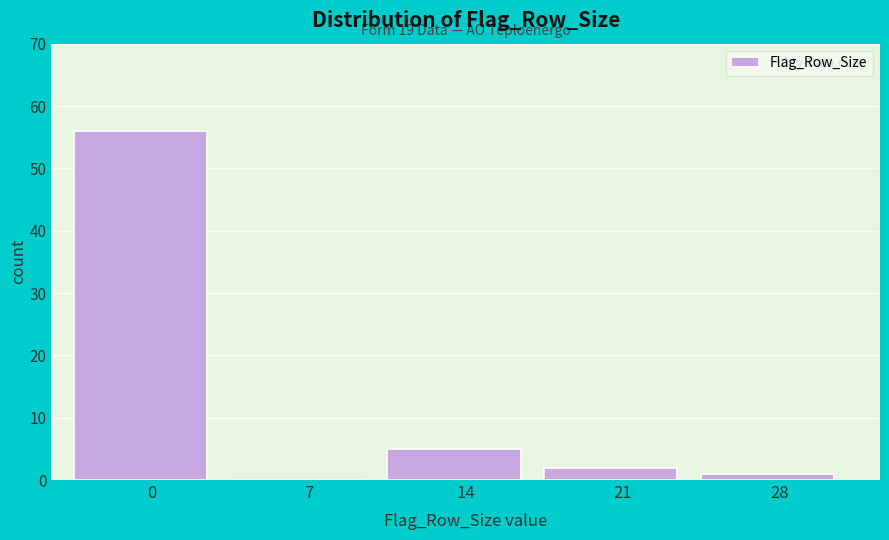

Reading left to right, what are all the values shown in this chart?

0=56	7=0	14=5	21=2	28=1